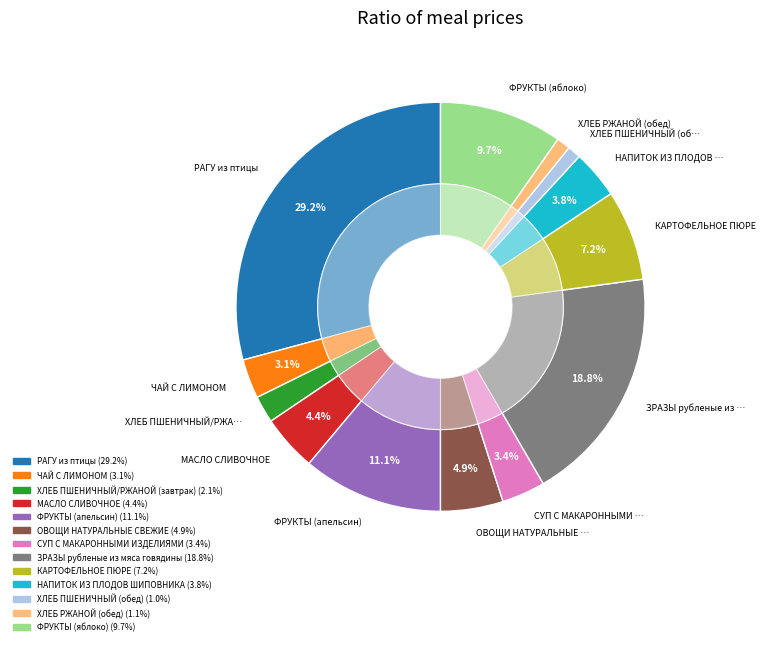

Is there any slice that represents more than half of the pie?

No